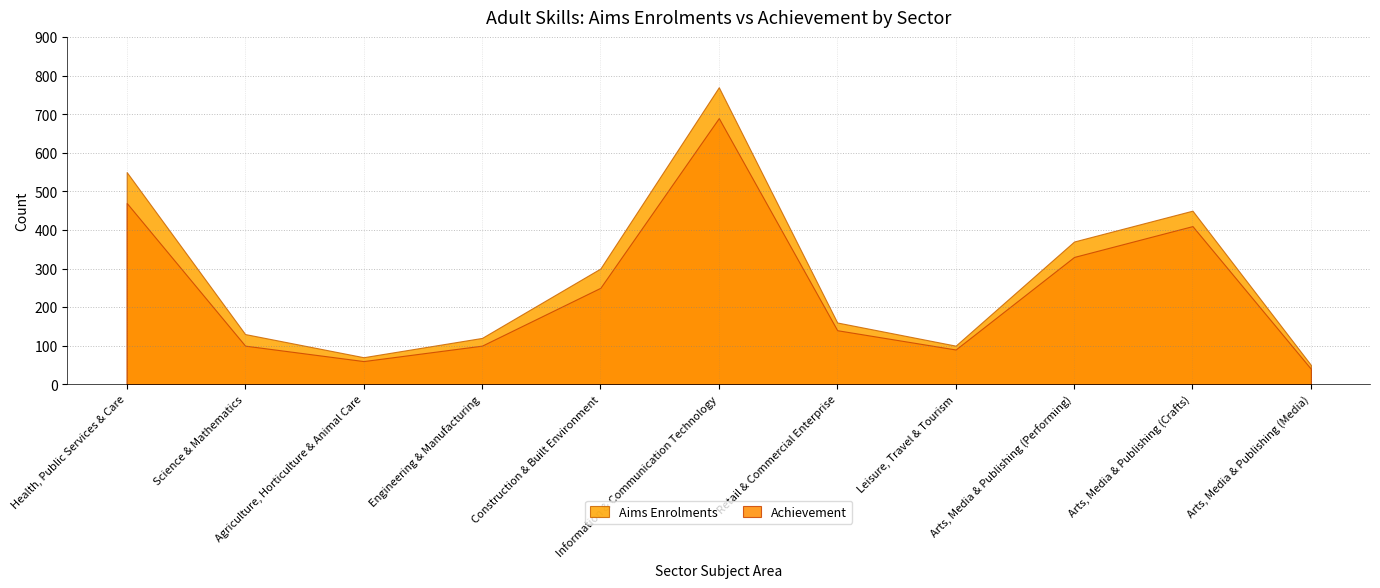

Where is the first local minimum for Aims Enrolments?

Agriculture, Horticulture & Animal Care